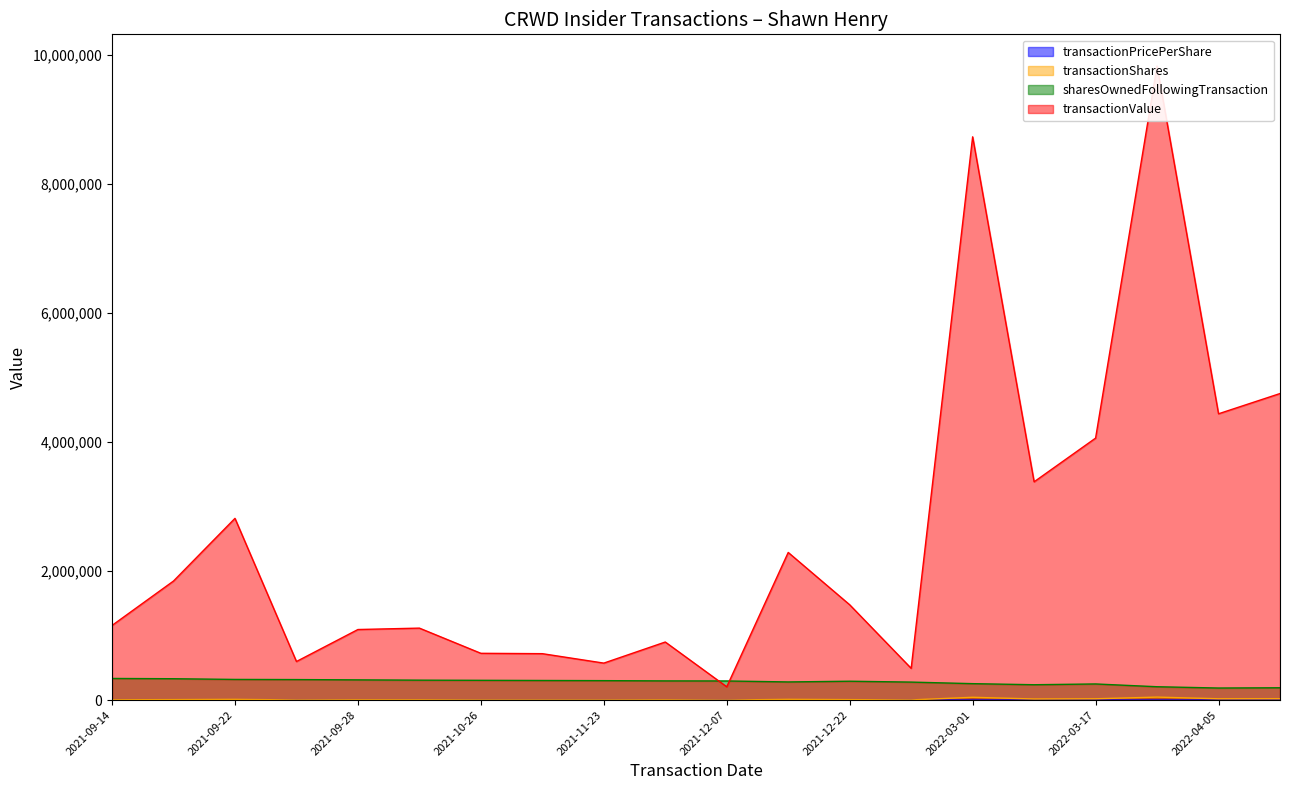

What is the label of the 9th point from the left?

2021-11-23